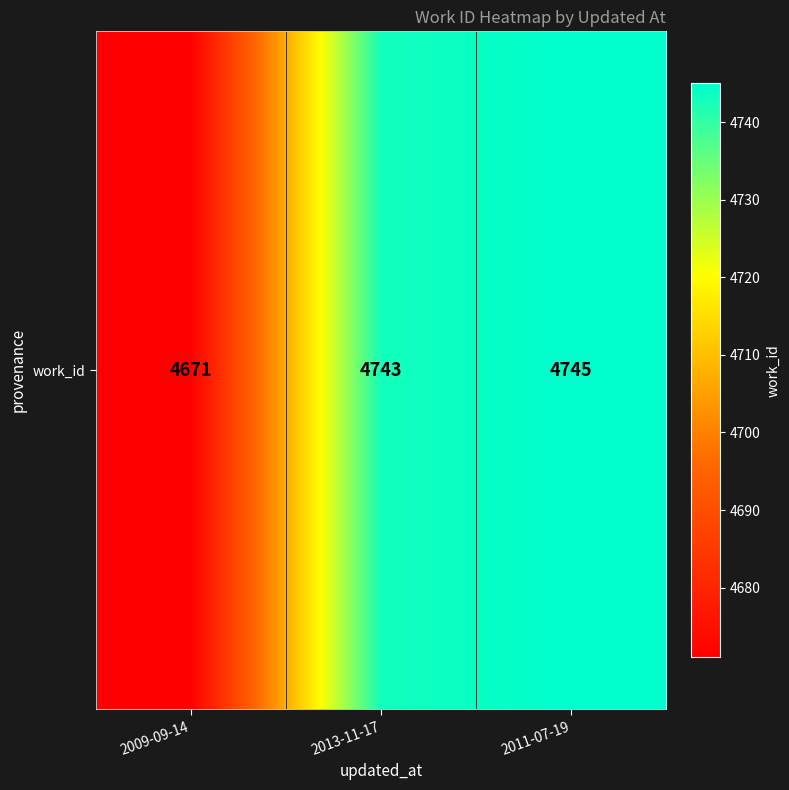

What is the minimum value shown in the chart?

4671